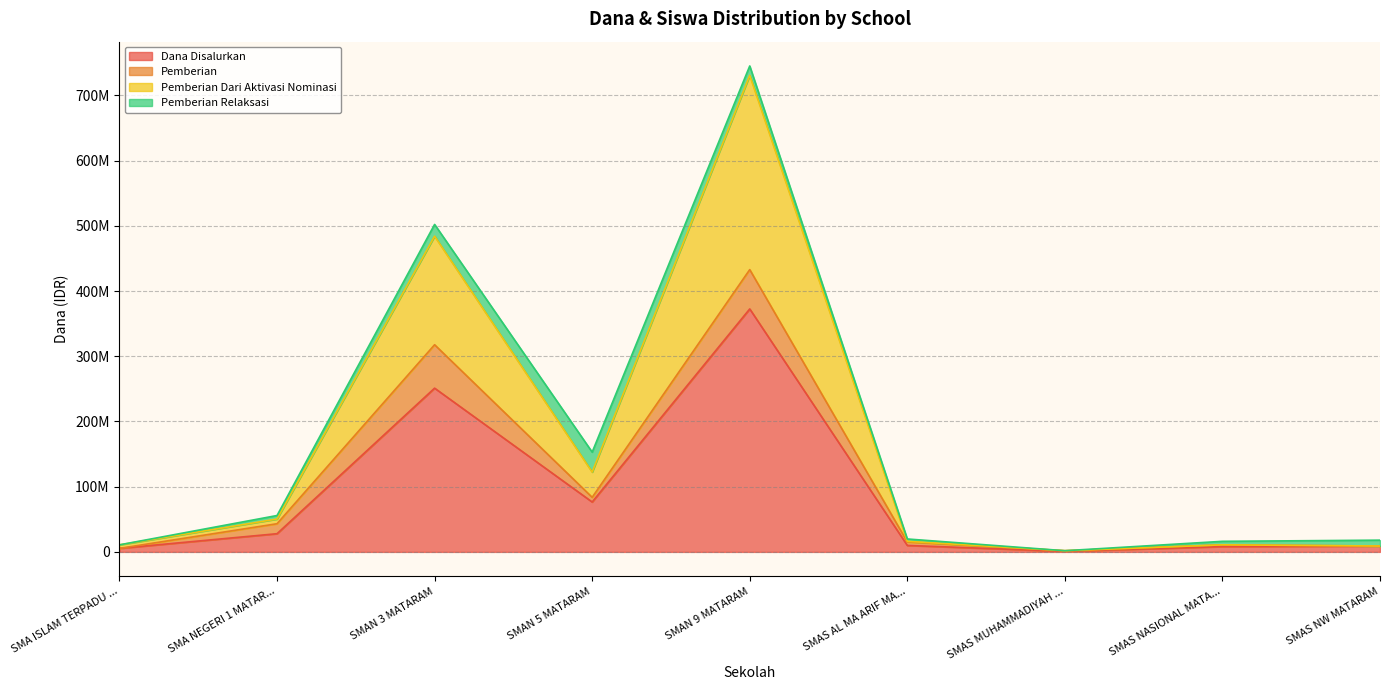

True or false: Dana Disalurkan has a value of 27900000 at SMA NEGERI 1 MATAR....

True